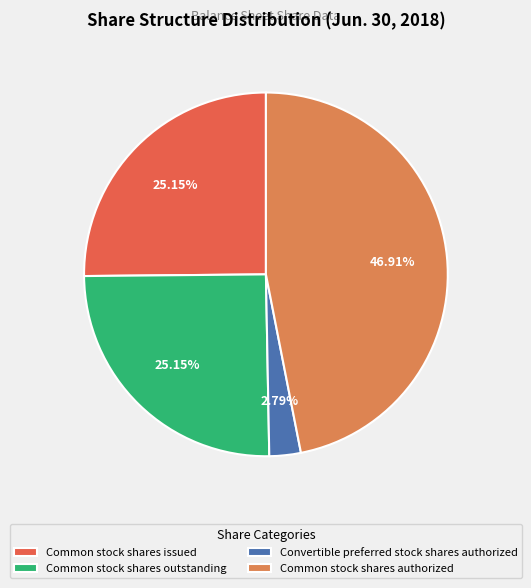

To the nearest percent, what portion does Convertible preferred stock shares authorized represent?

3%